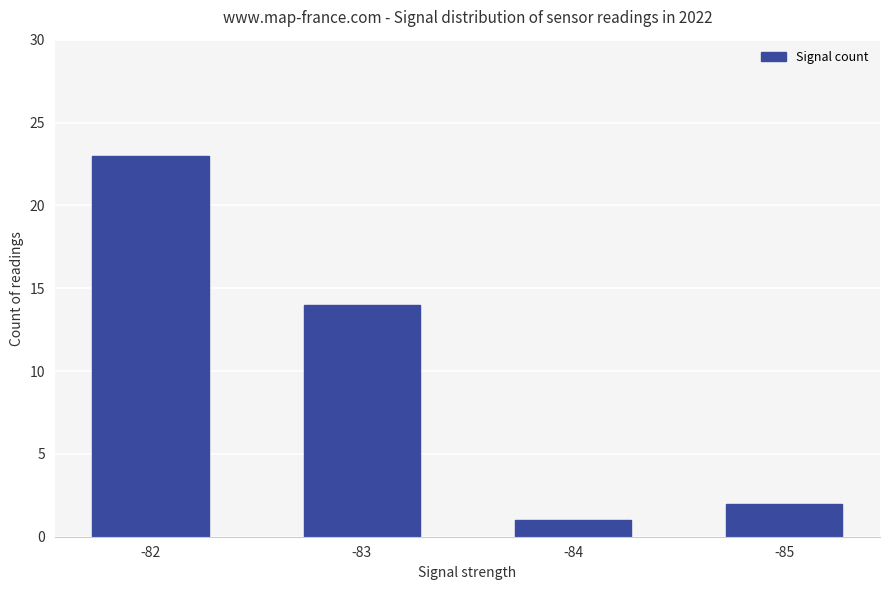

The value at -82 is 23. True or false?

True